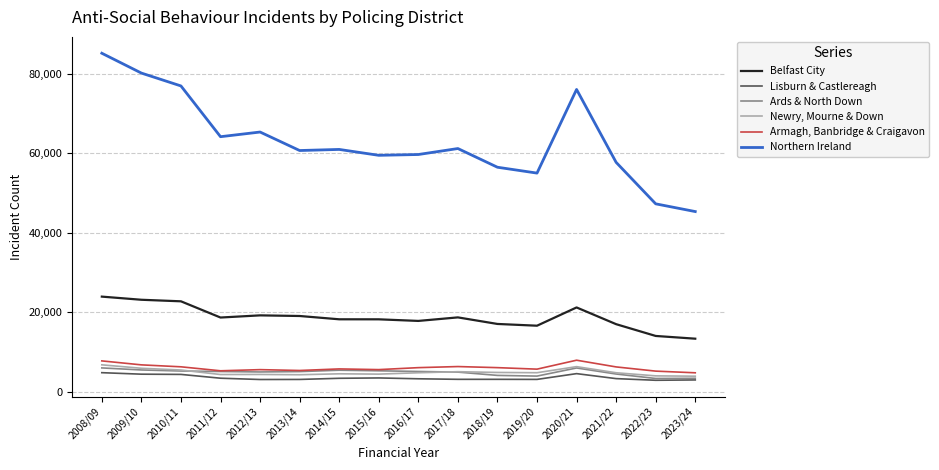

At which label does Ards & North Down first exceed 5135?

2008/09